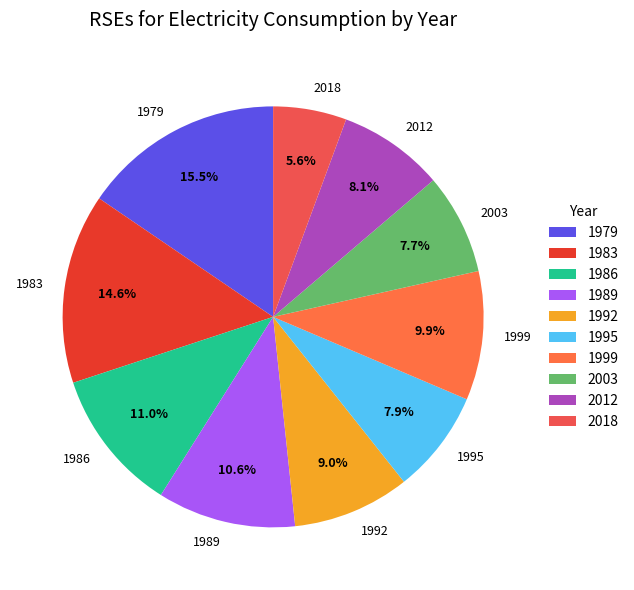

Approximately how many times larger is the value at 2012 compared to 1999?

0.8